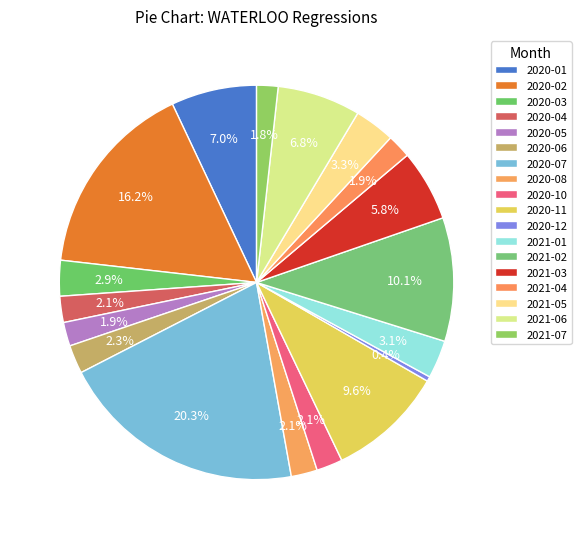

Count the number of slices in the pie.

18